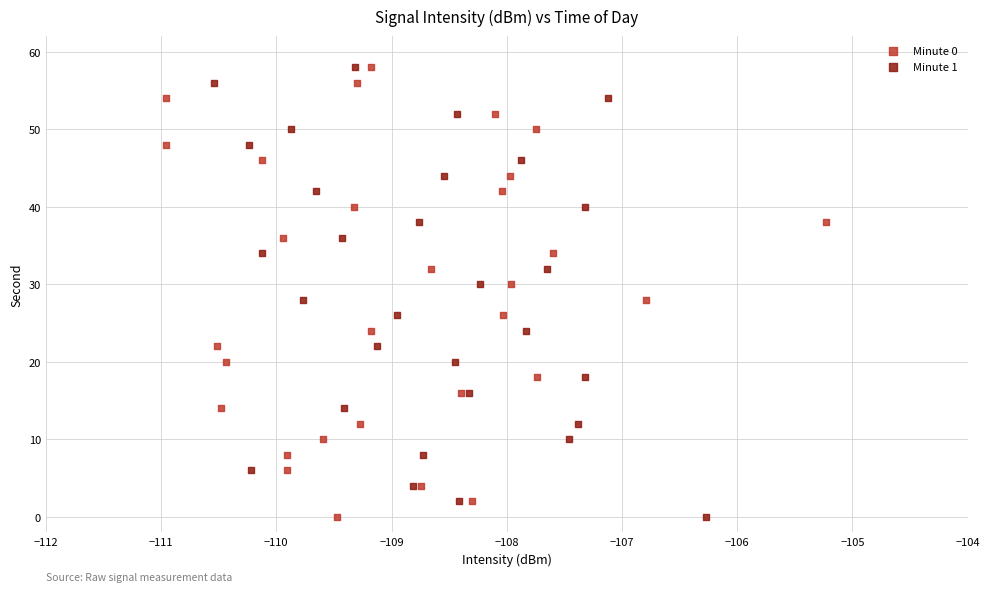

What are all the series names shown in the legend?

Minute 0, Minute 1